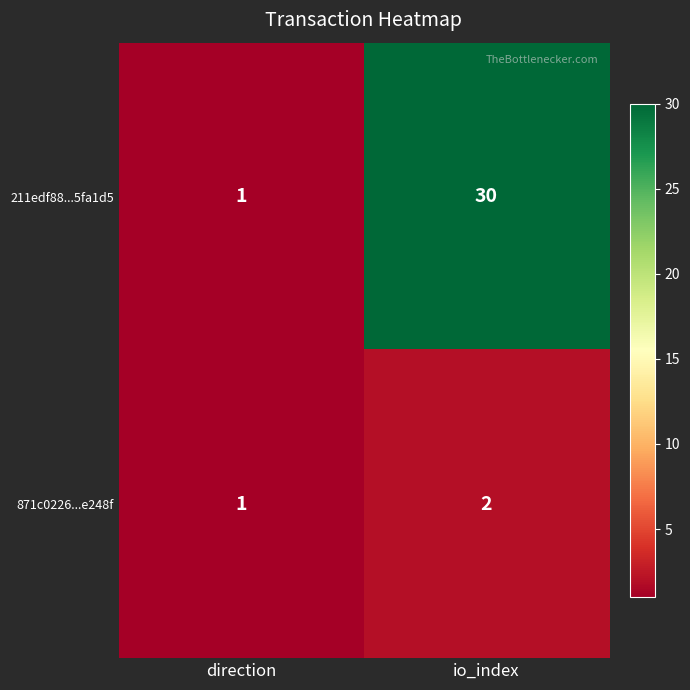

At which label is 211edf88...5fa1d5 closest to 15?

direction